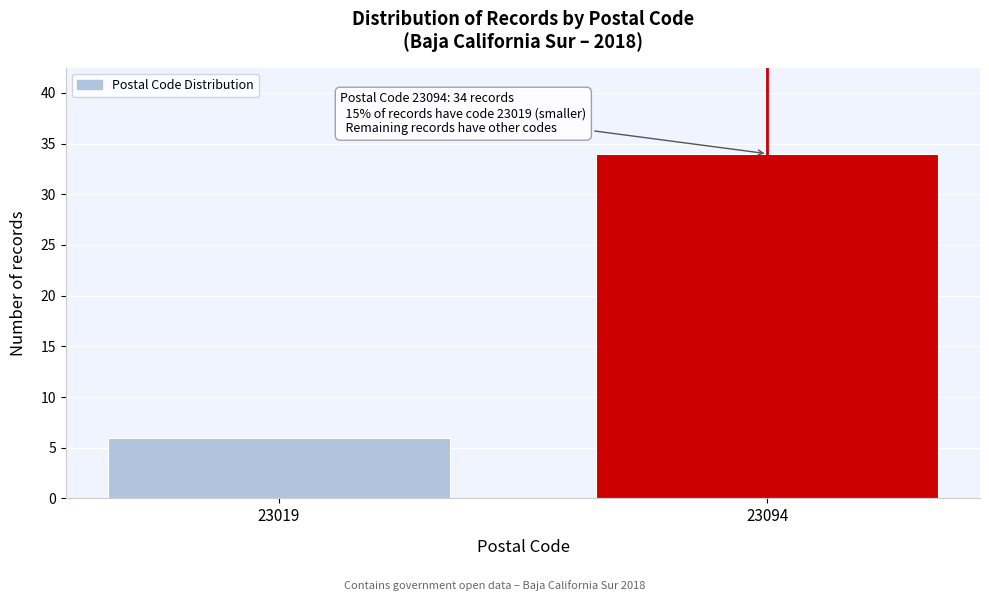

Reading left to right, transcribe all the data shown in this chart.

6	34